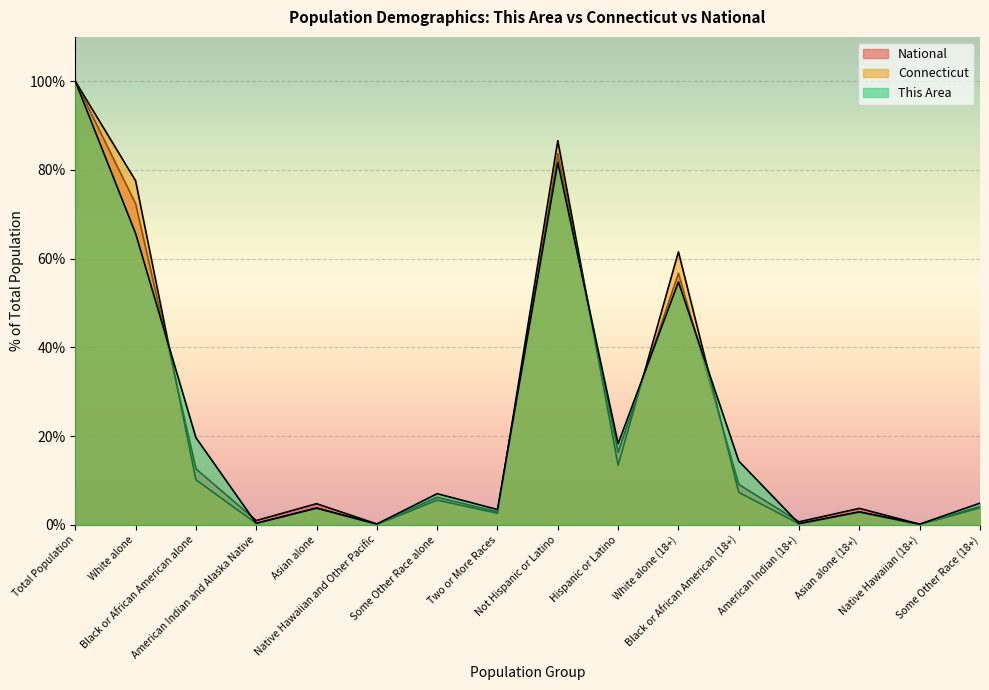

What are all the series names shown in the legend?

This Area, Connecticut, National